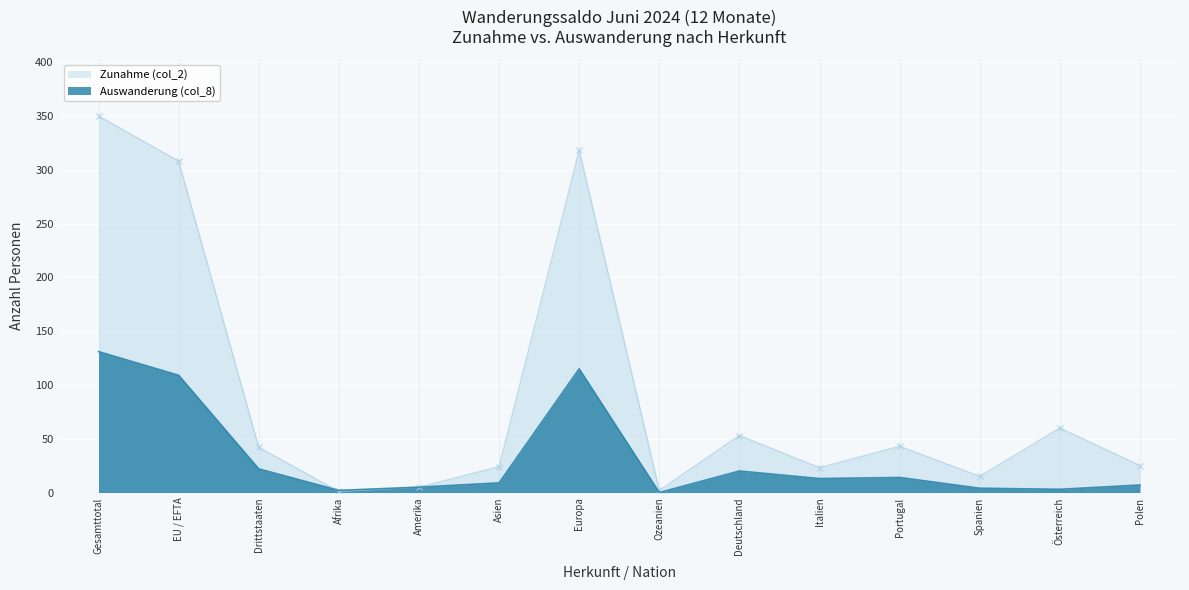

Between which two adjacent categories do Zunahme (col_2) and Auswanderung (col_8) first intersect?

Drittstaaten and Afrika